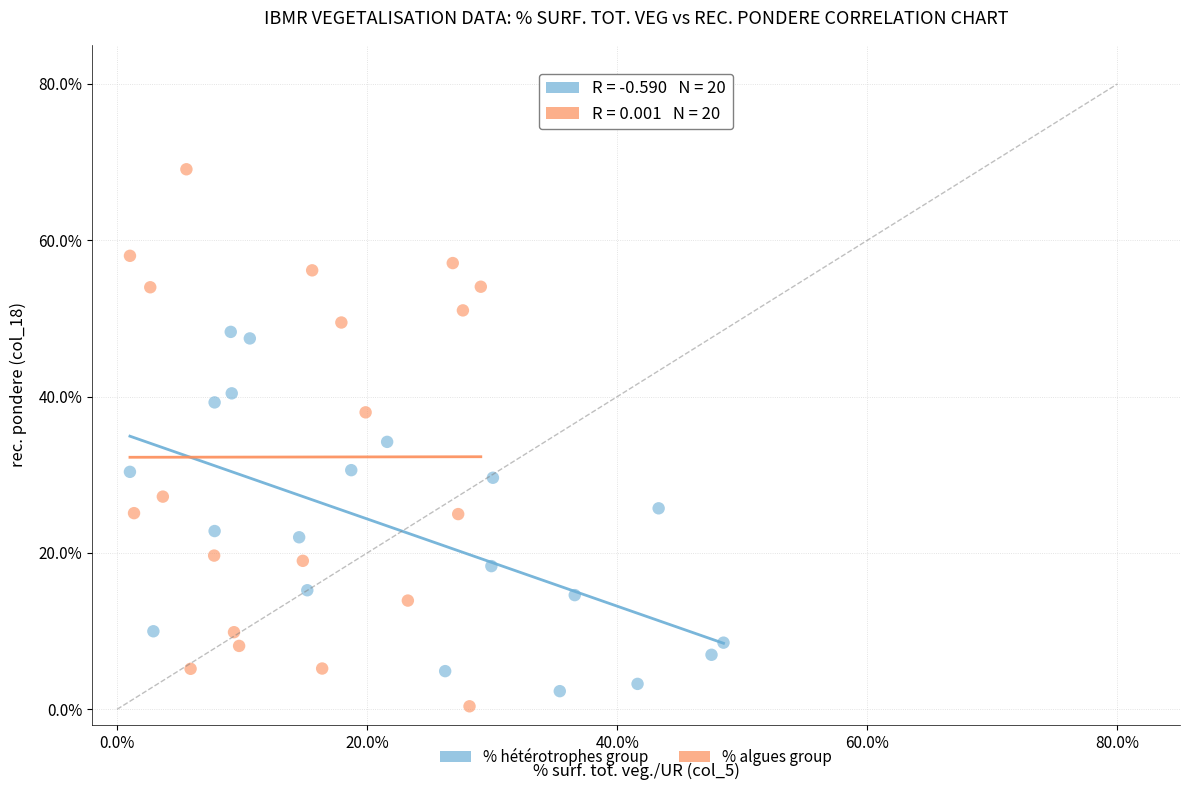

Which series reaches the maximum Y coordinate?

% algues group